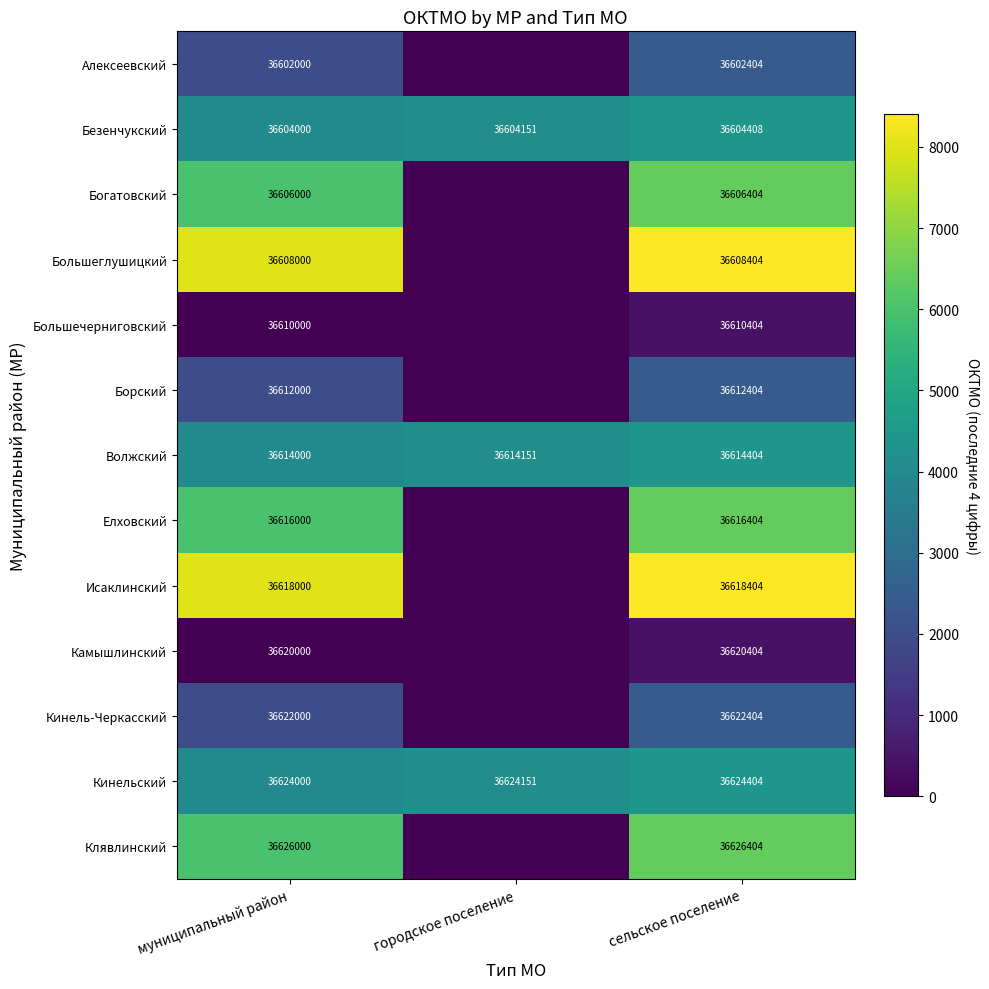

What is the difference between the second highest and minimum values in the Кинельский series?

151